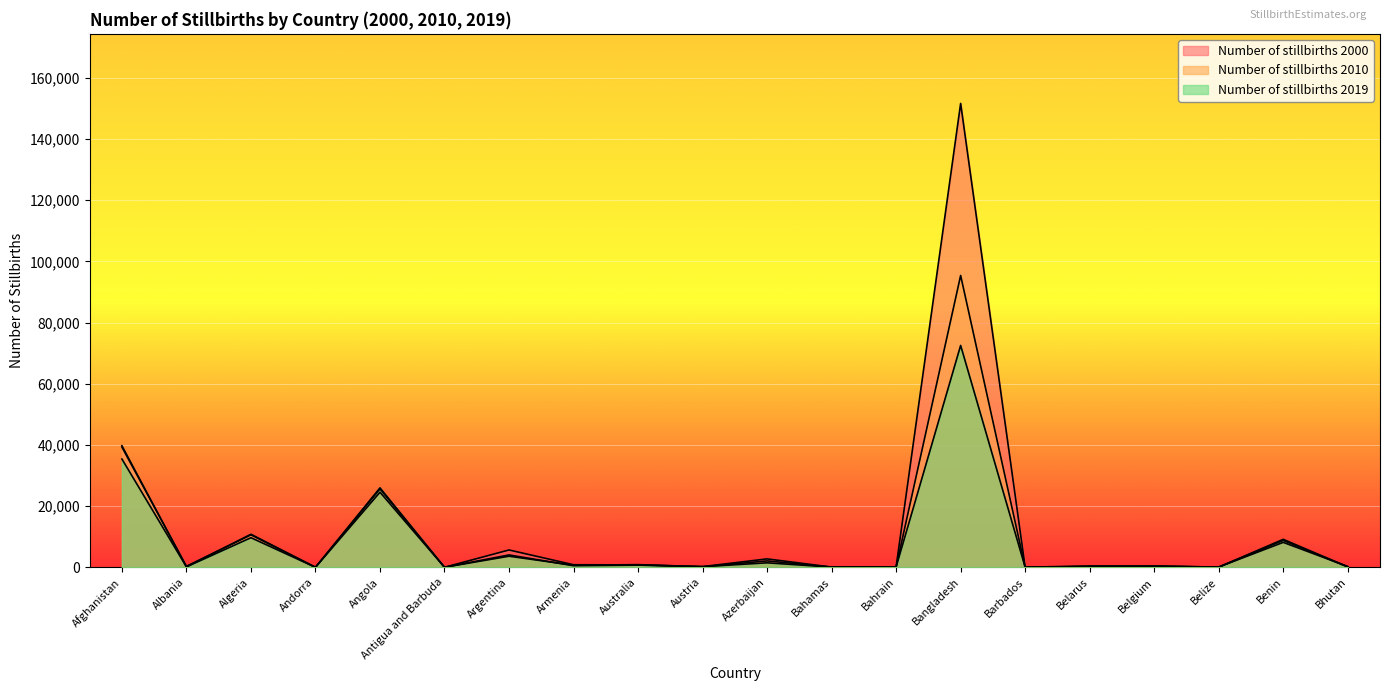

What is the total value across all series at Bahrain?

382